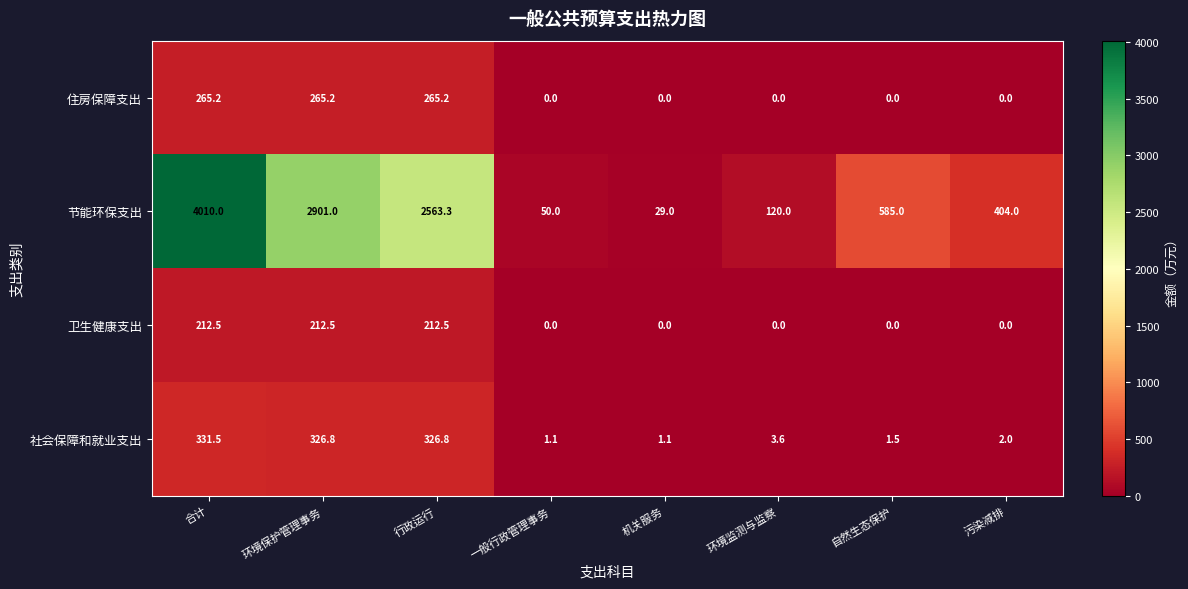

True or false: 节能环保支出 has a value of 29.0 at 机关服务.

True